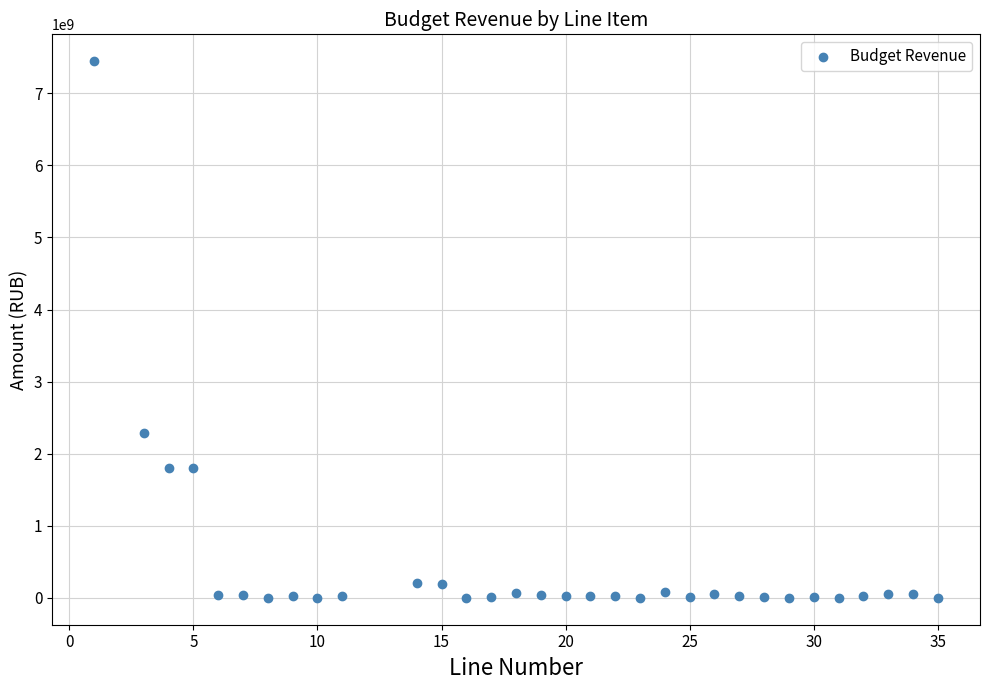

What is the range of X values (max minus min)?

34.0